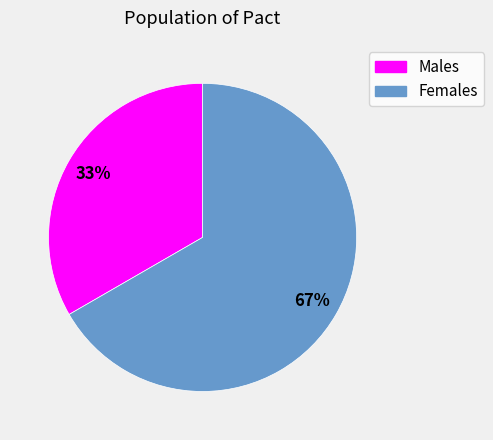

To the nearest percent, what is the average slice percentage?

50%